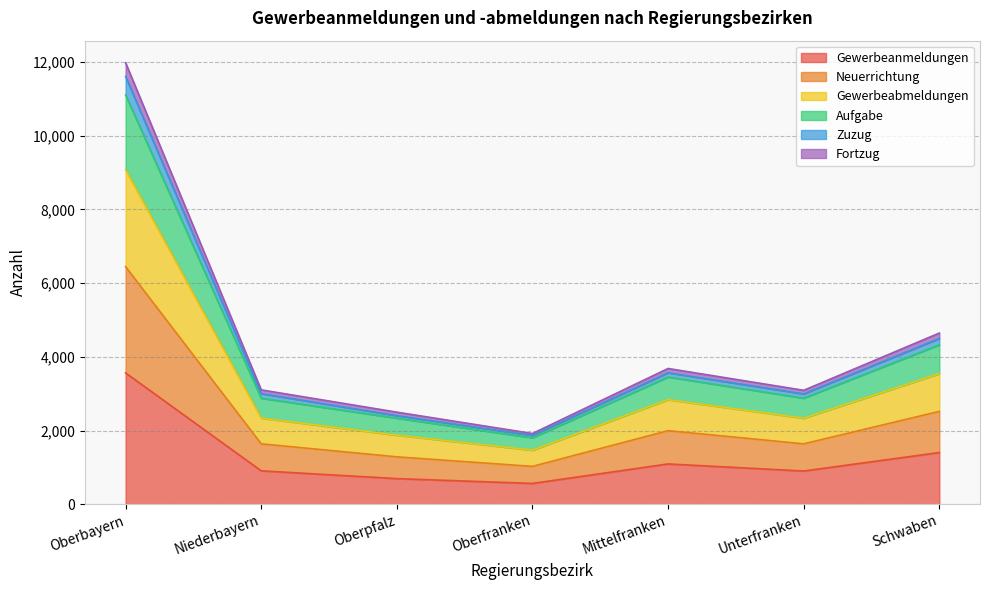

What is the highest value of the Gewerbeanmeldungen series?

3564